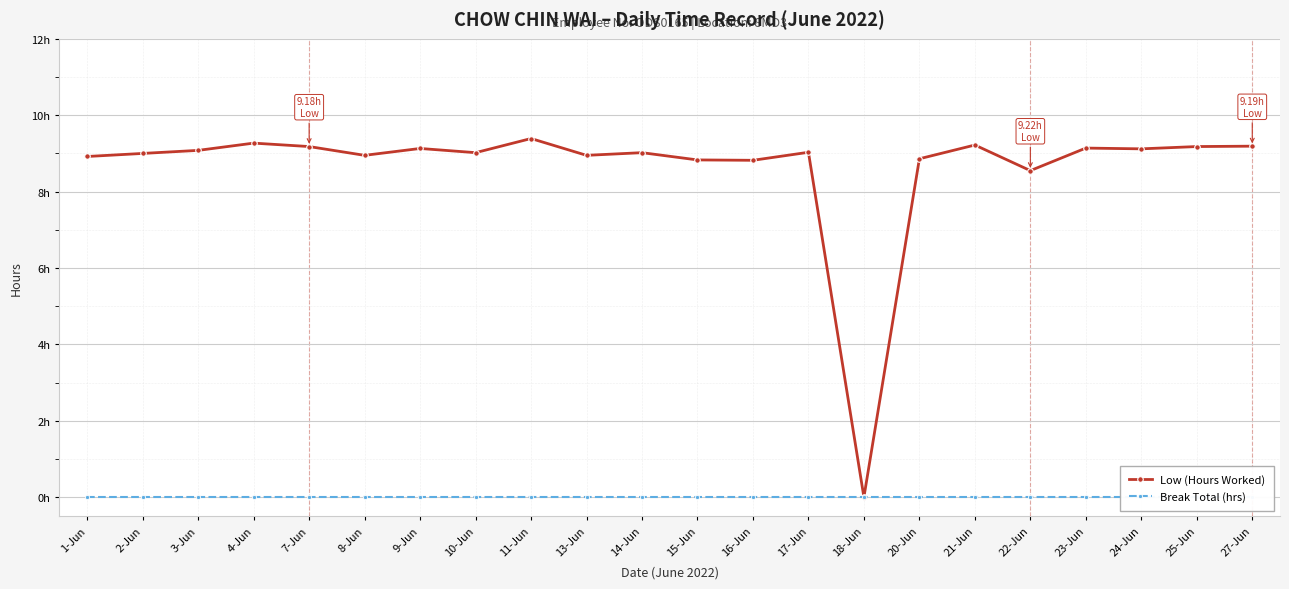

What is the total value across all series at 21-Jun?

9.2